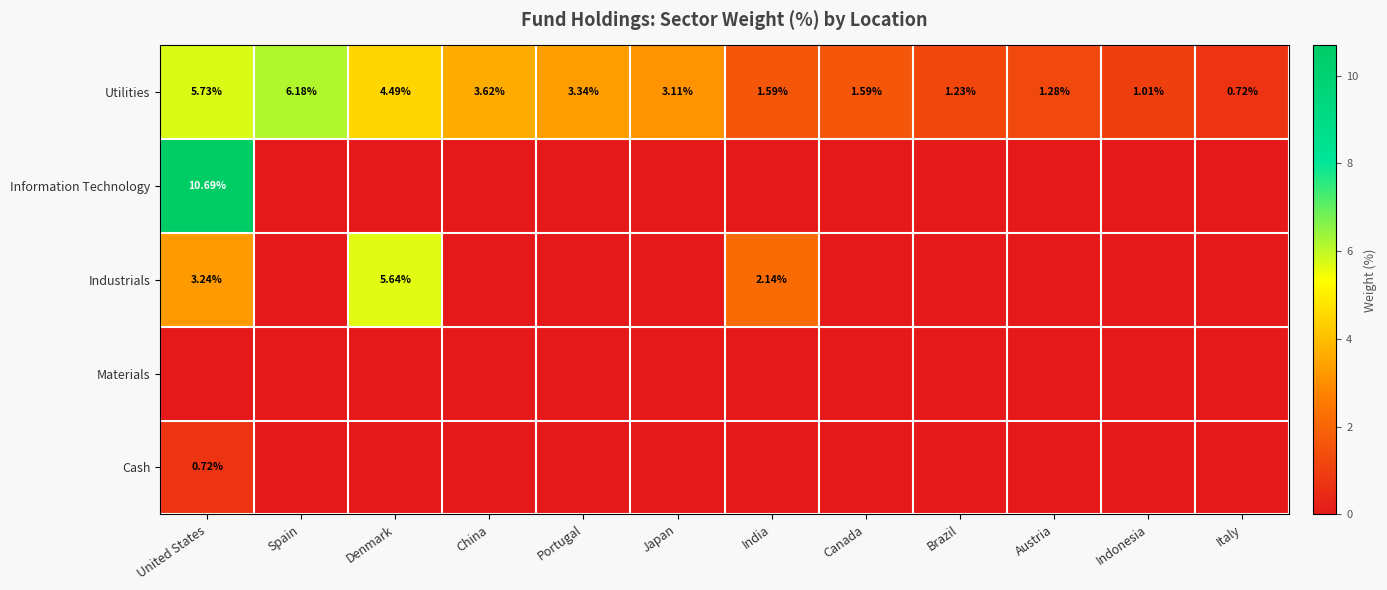

Which category has the highest value across all series?

United States